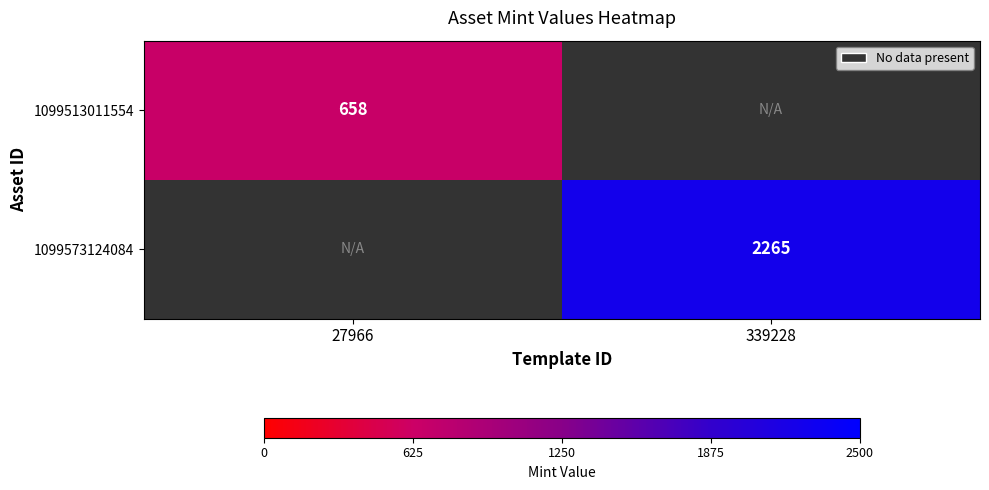

The value of 1099513011554 at 27966 is 141. True or false?

False